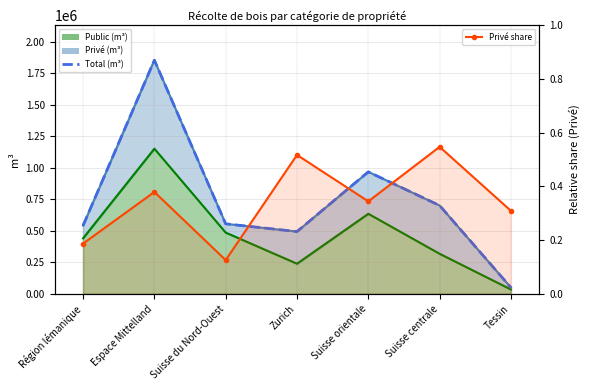

Reading left to right, list all the values displayed in this chart.

Total (m³): 541050.0	1854153.0	555038.0	493526.0	967632.0	700238.0	48885.0
Privé share: 0.2	0.4	0.1	0.5	0.3	0.5	0.3